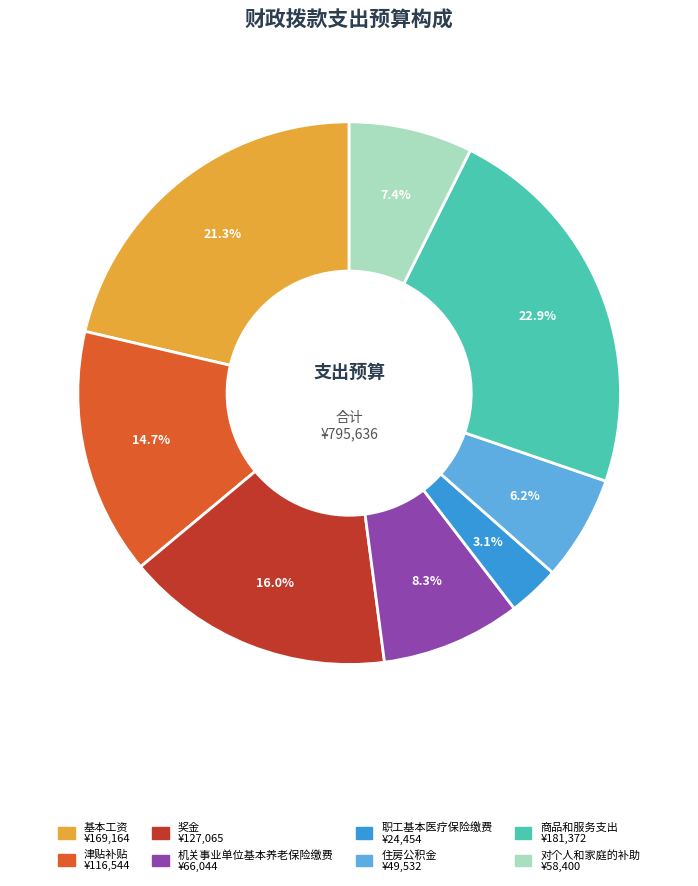

Which category has the biggest portion of the pie?

商品和服务支出